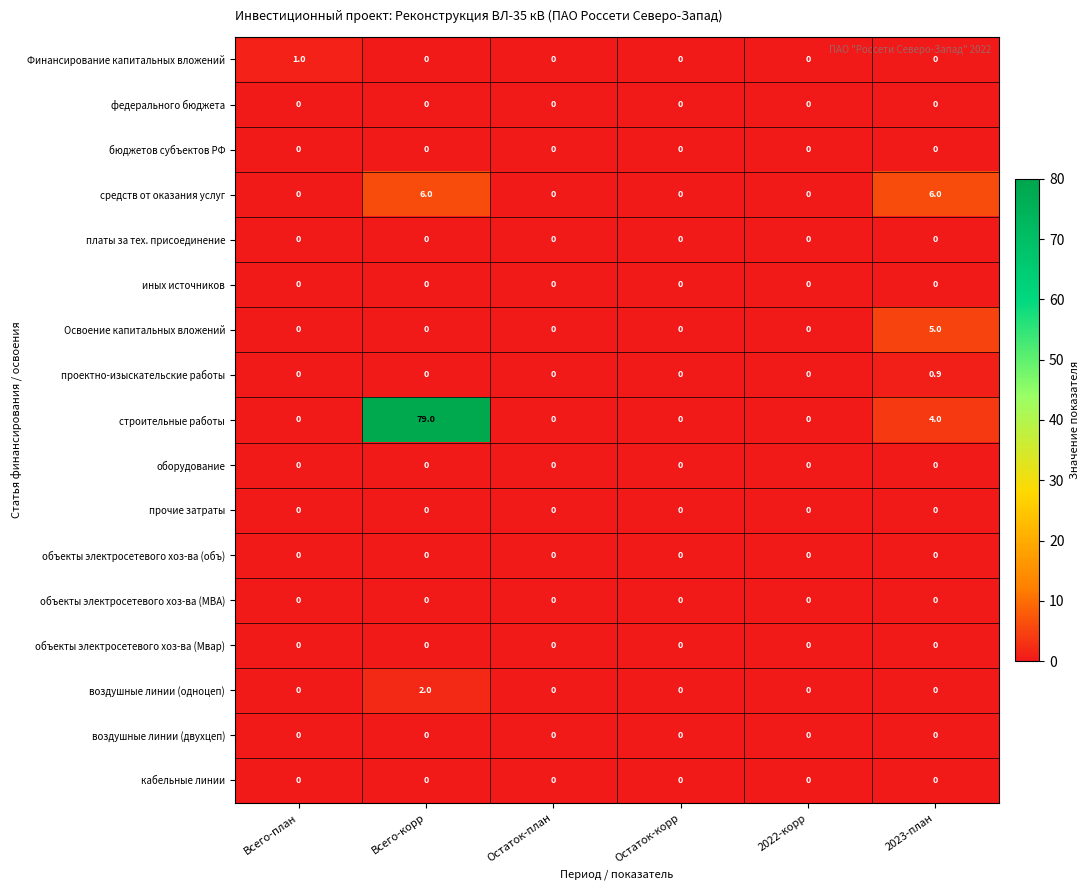

Count the средств от оказания услуг values in the range 0 to 6.

6